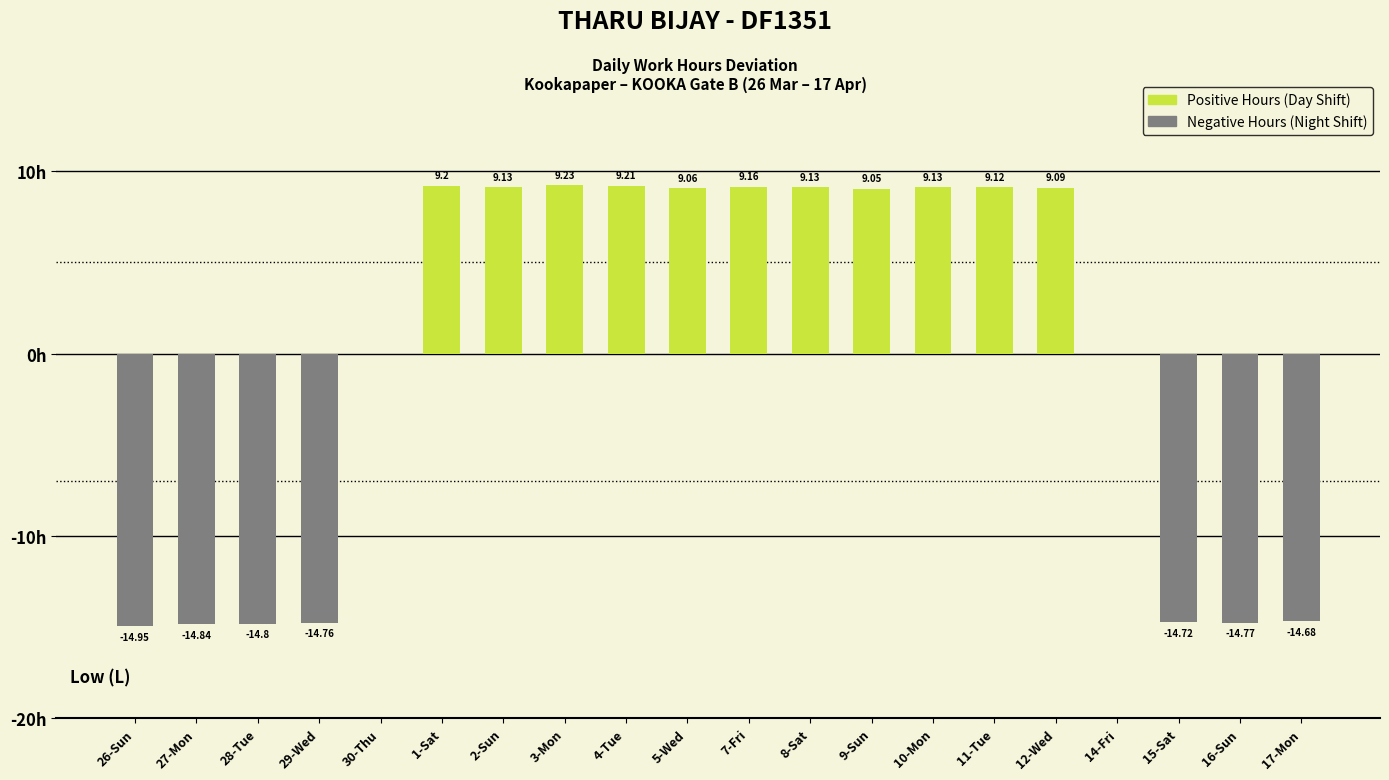

Which has a higher value, 11-Tue or 1-Sat?

1-Sat